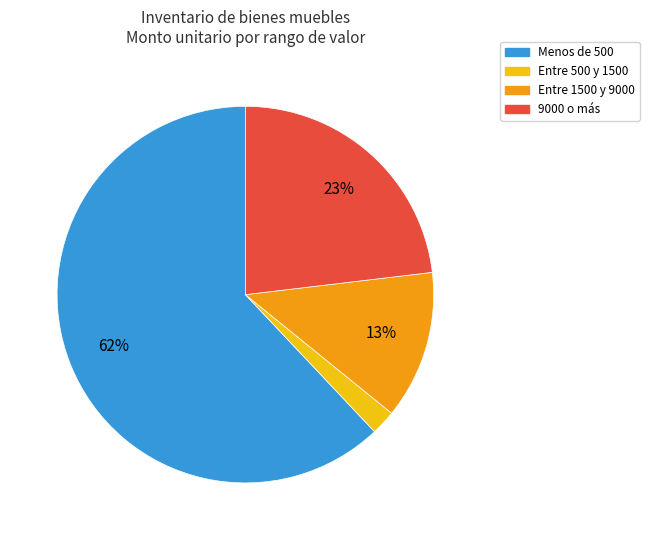

How many slices are in this pie chart?

4